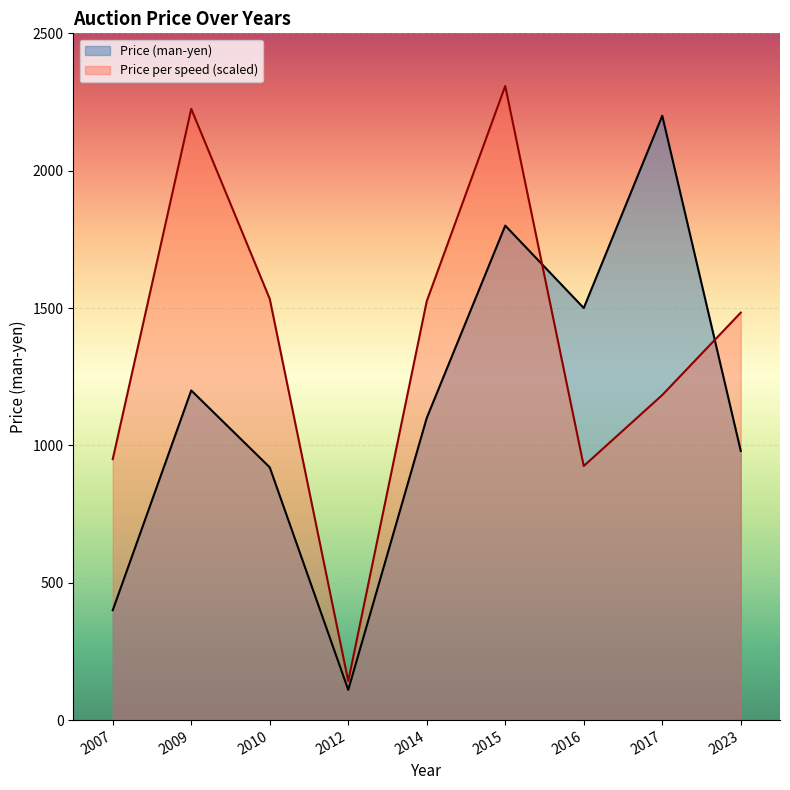

What is the difference between the maximum and minimum values in the Price (man-yen) series?

2090.0